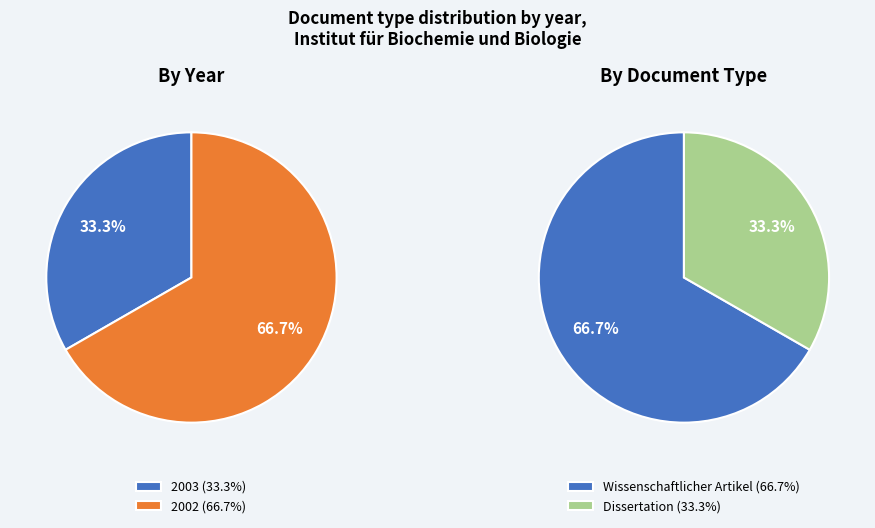

What is the total percentage of Wissenschaftlicher Artikel (2002) and Wissenschaftlicher Artikel (2003)?

66.7%